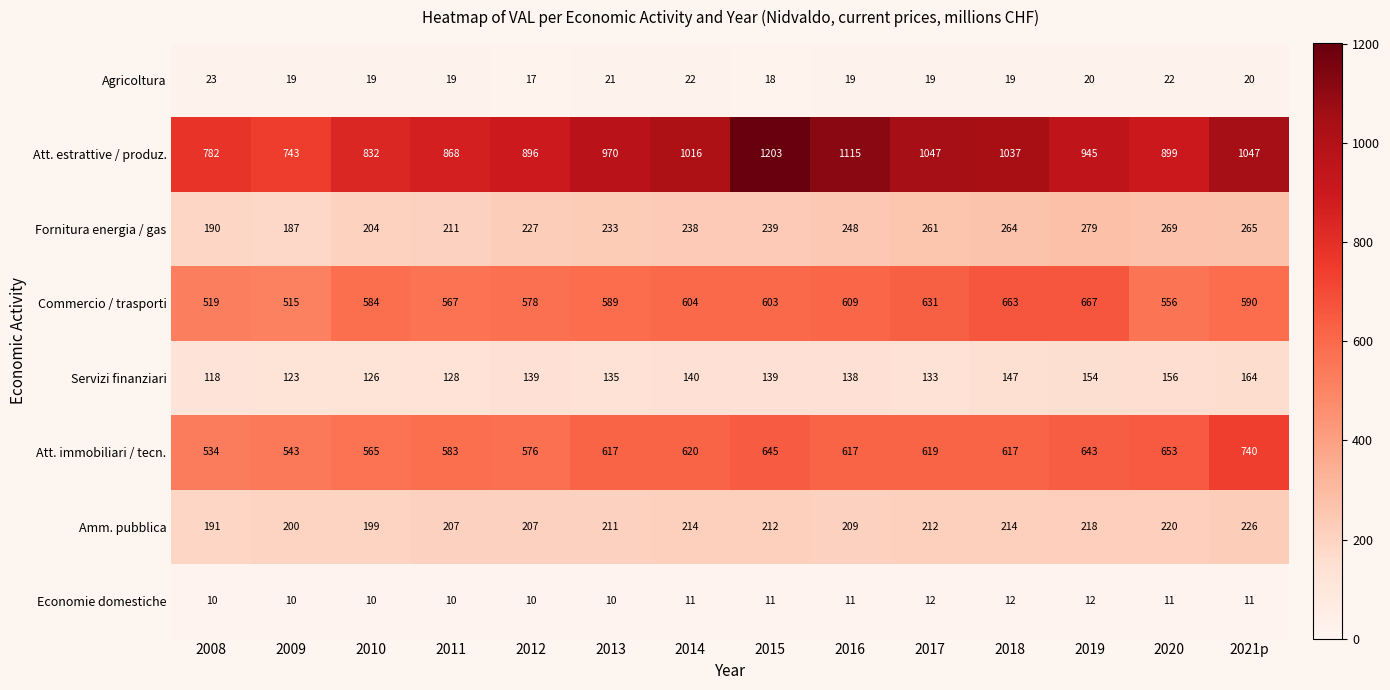

Which series has the largest range (max minus min)?

Att. estrattive / produz.